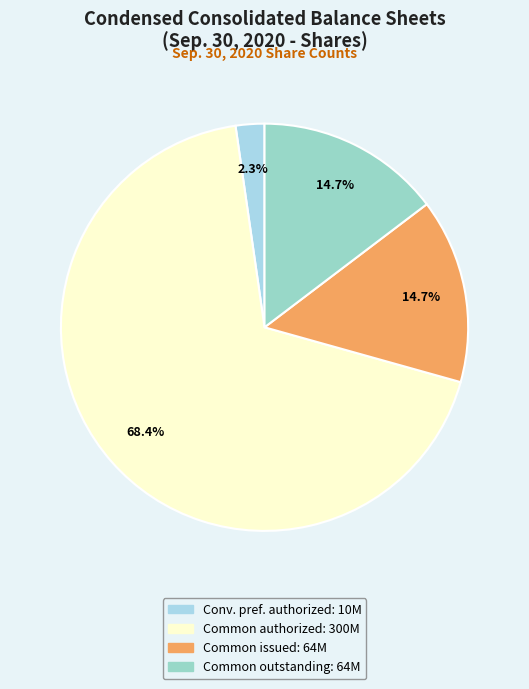

How many segments does this pie chart have?

4